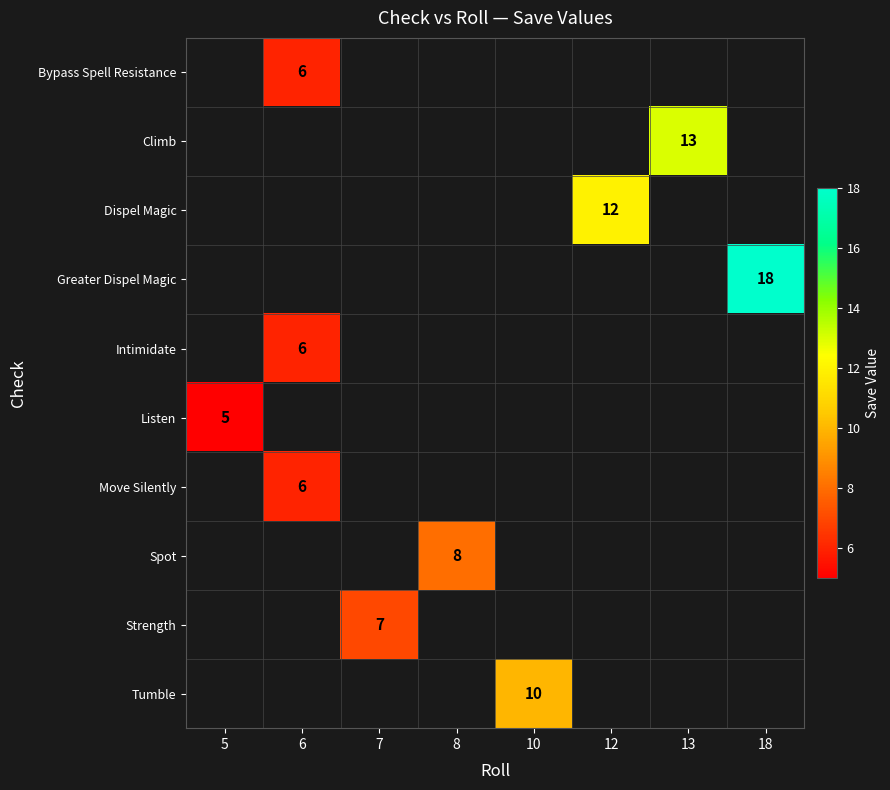

The Move Silently series shows 1 at 6. True or false?

False